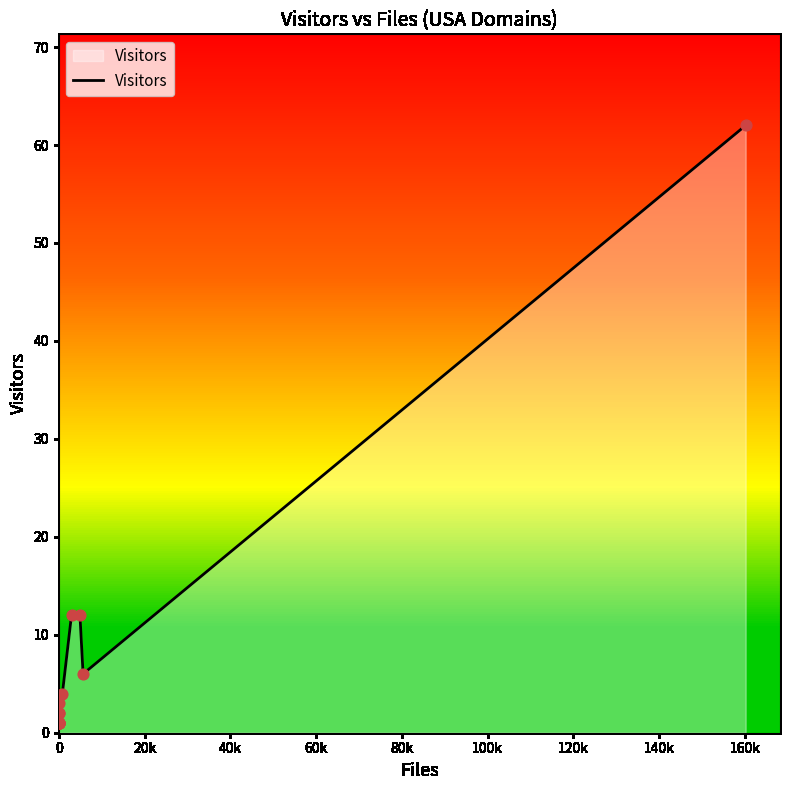

What is the difference between the maximum and minimum values?

61